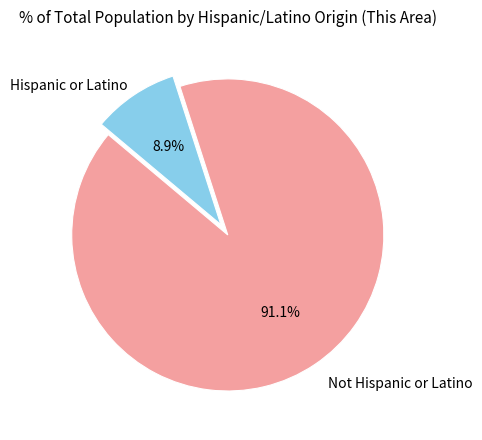

Does any single category account for the majority?

Yes